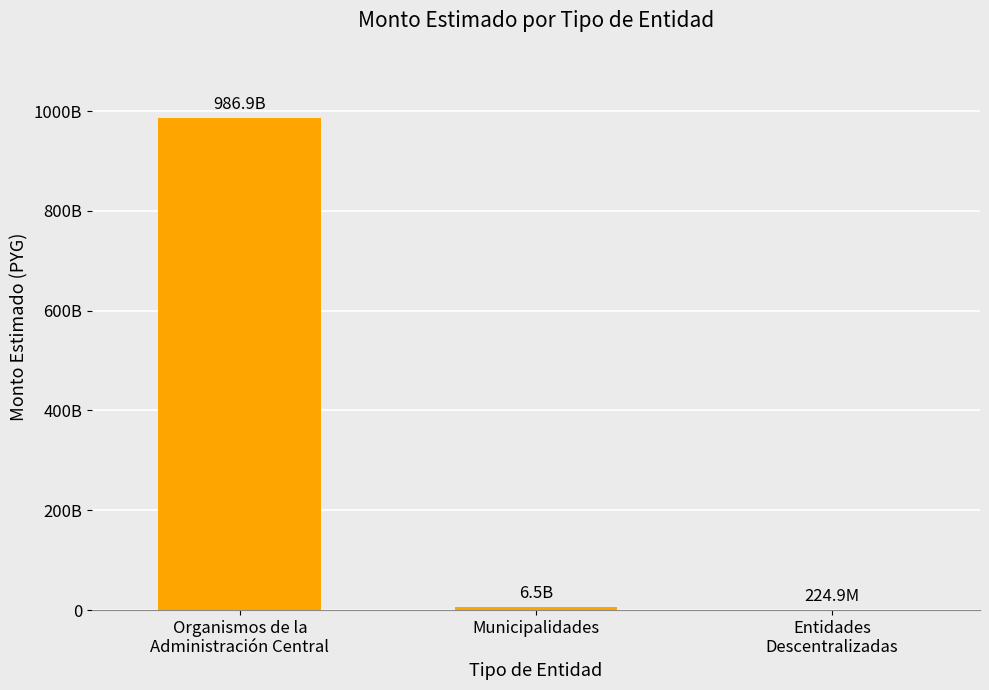

At which label is the value closest to 493585992533?

Municipalidades